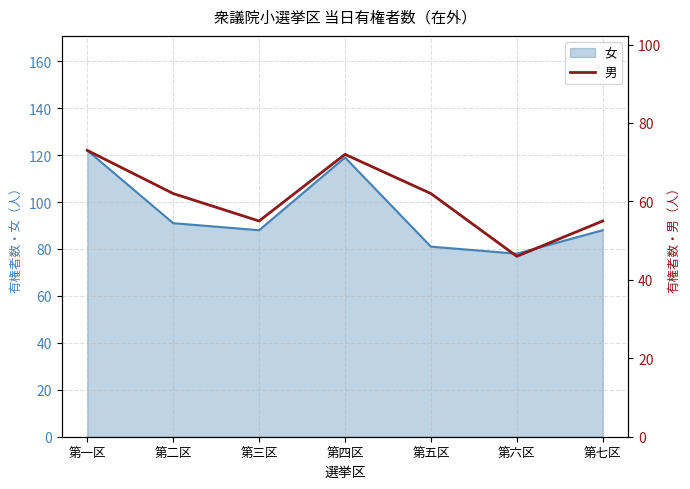

List the labels in order of value, smallest first.

第六区, 第三区, 第七区, 第二区, 第五区, 第四区, 第一区